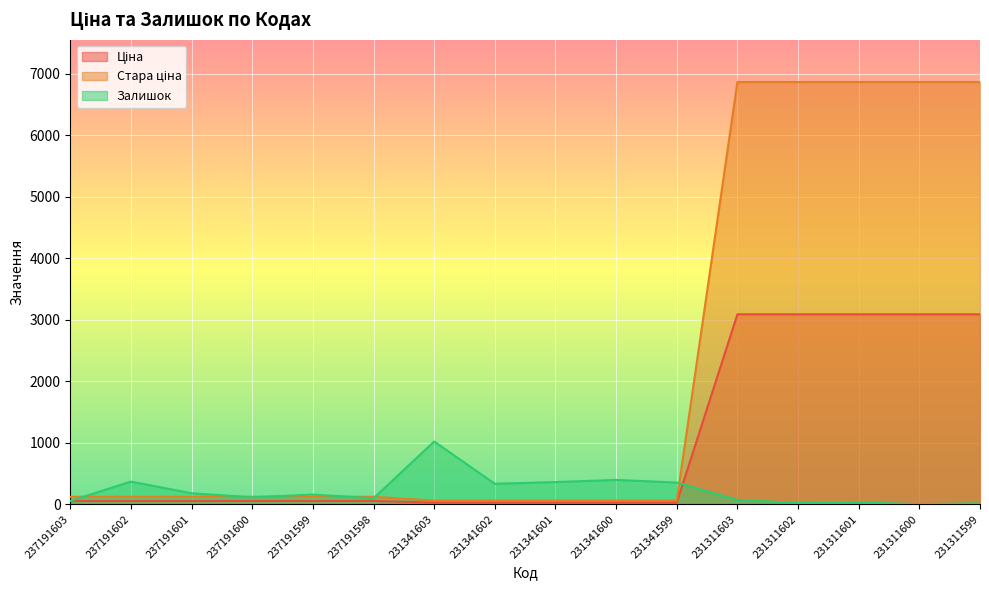

At which label does Ціна reach its minimum?

231341603